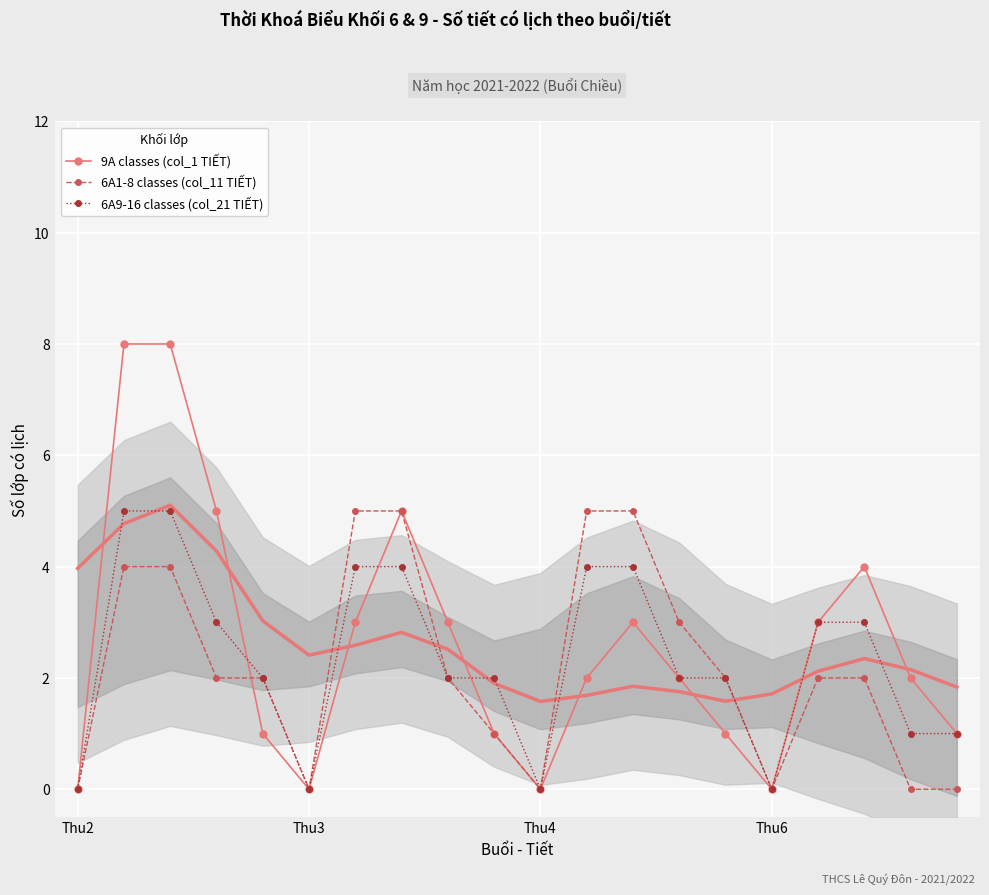

Rank the series by their average value, from lowest to highest.

6A1-8 classes (col_11 TIẾT), 6A9-16 classes (col_21 TIẾT), 9A classes (col_1 TIẾT)